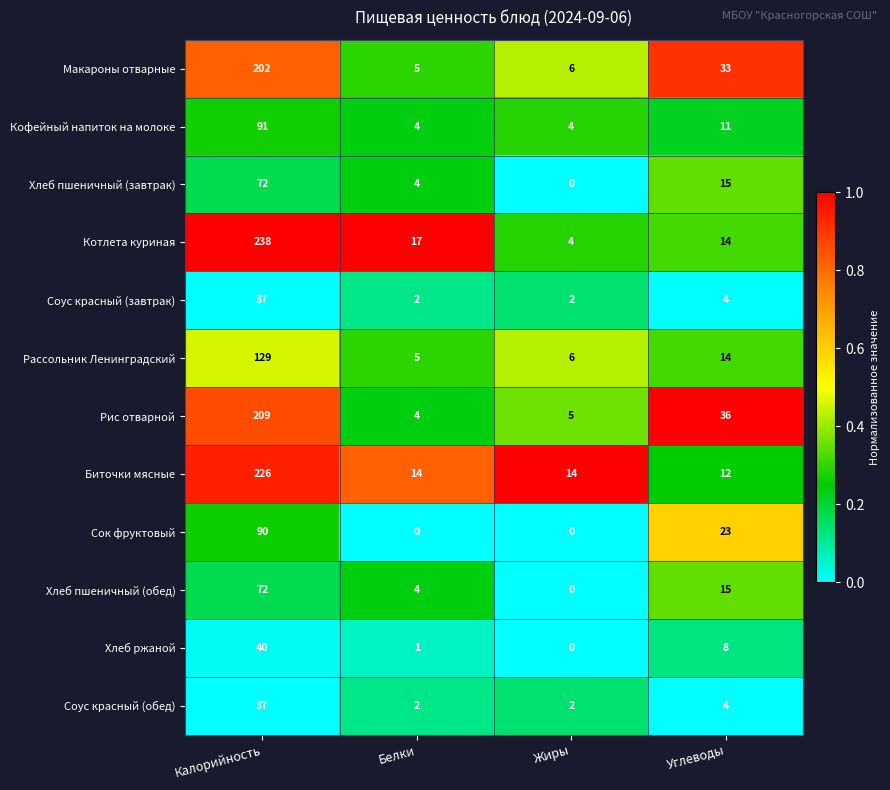

Which series changed the most between Белки and Углеводы?

Рис отварной